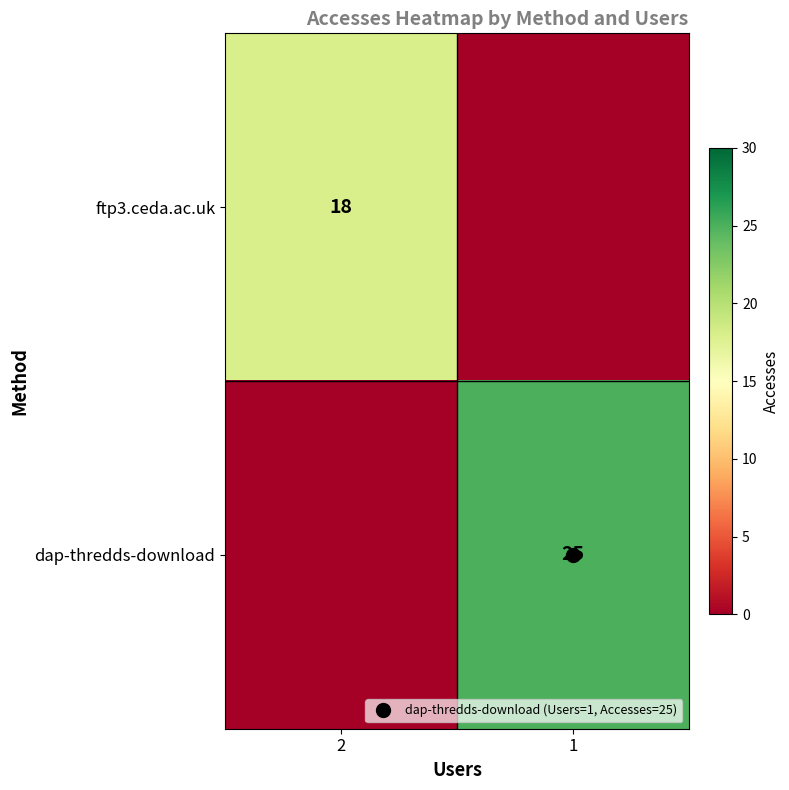

Is it true that dap-thredds-download equals 25 at 1?

True